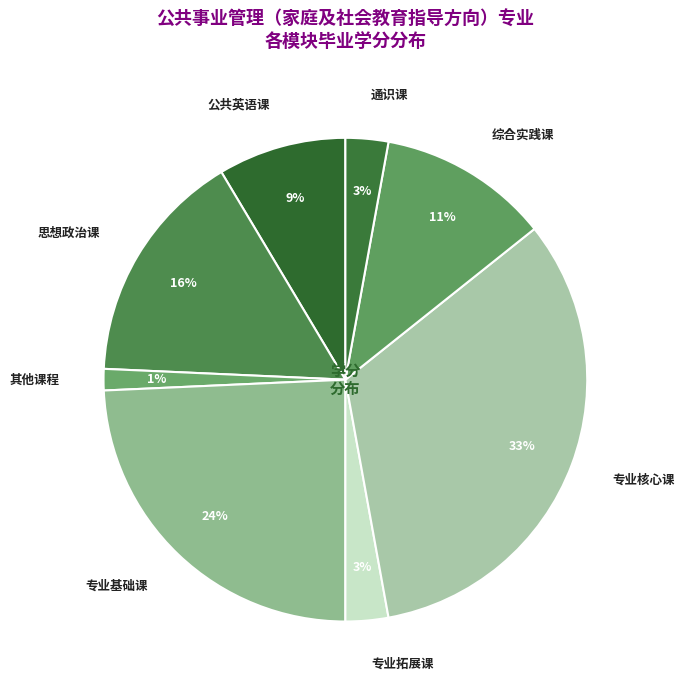

Combined, do 综合实践课 and 通识课 account for over 50%?

No